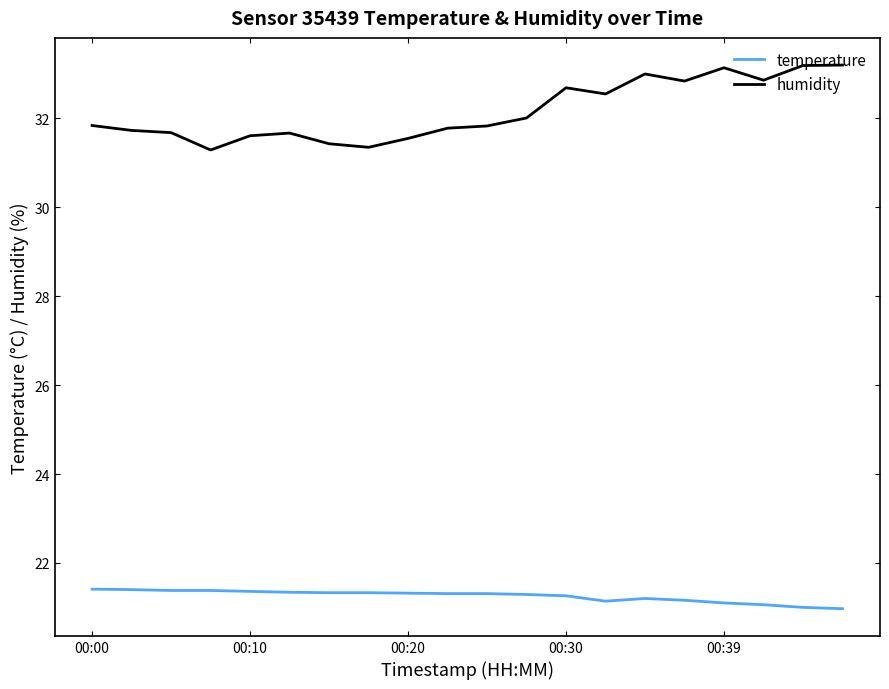

List the series in order of their overall mean, highest first.

humidity, temperature